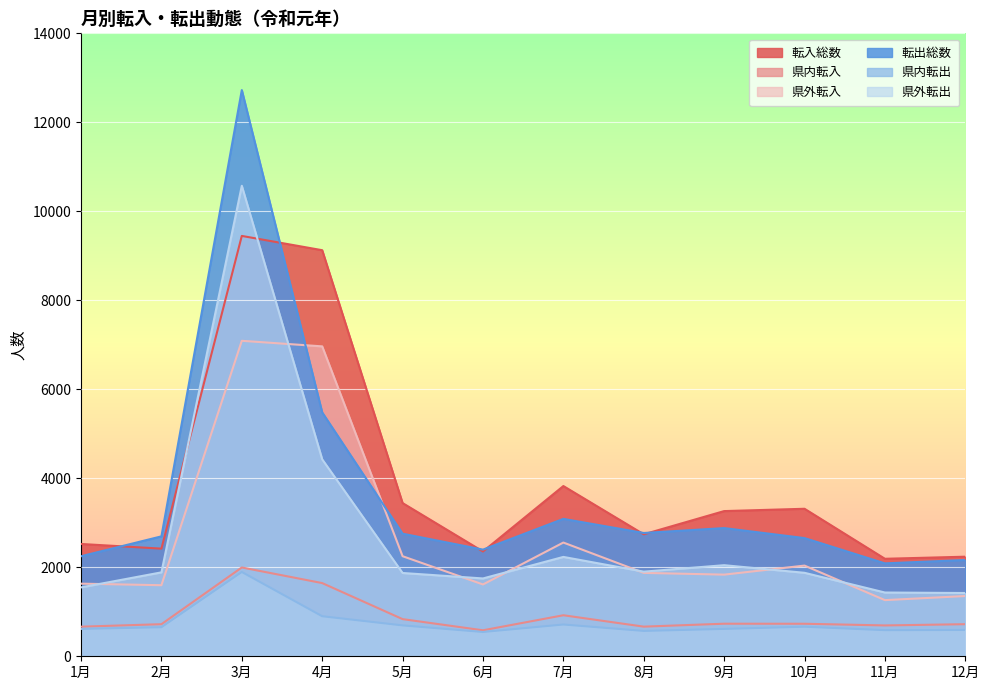

What is the maximum value shown in the chart?

12725